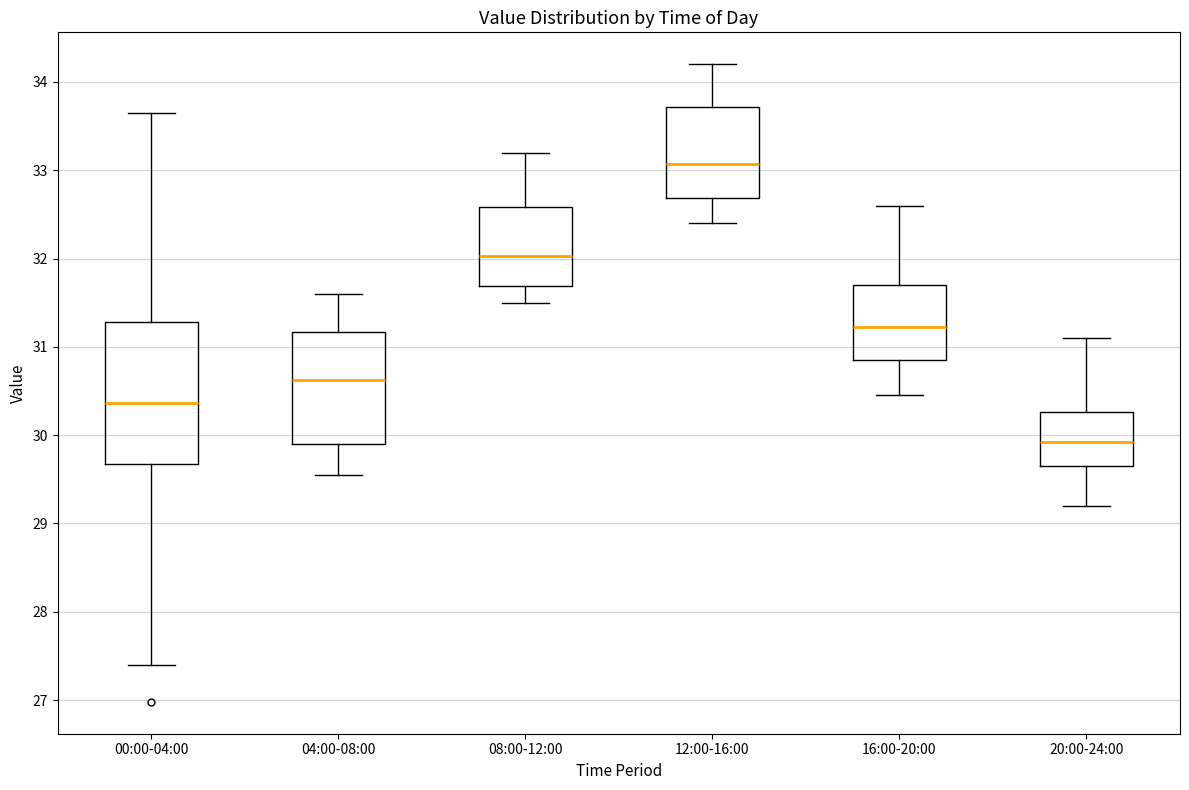

Which box has the highest median line?

12:00-16:00